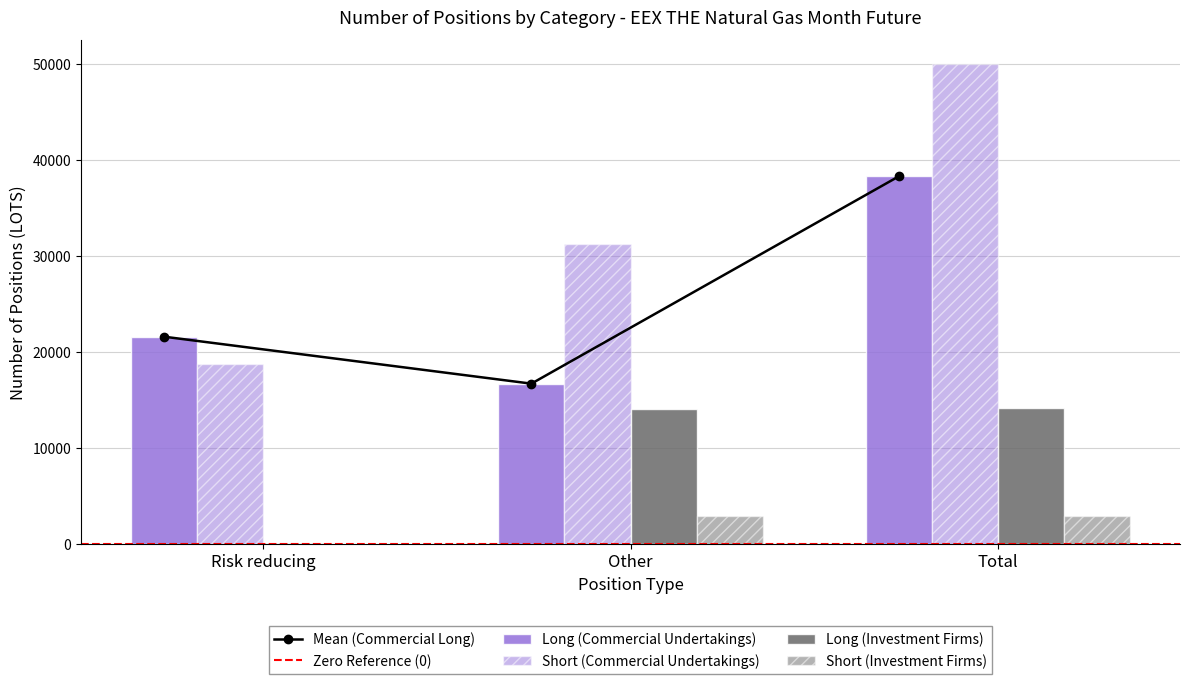

At which label does Short (Investment Firms) reach its minimum?

Risk reducing